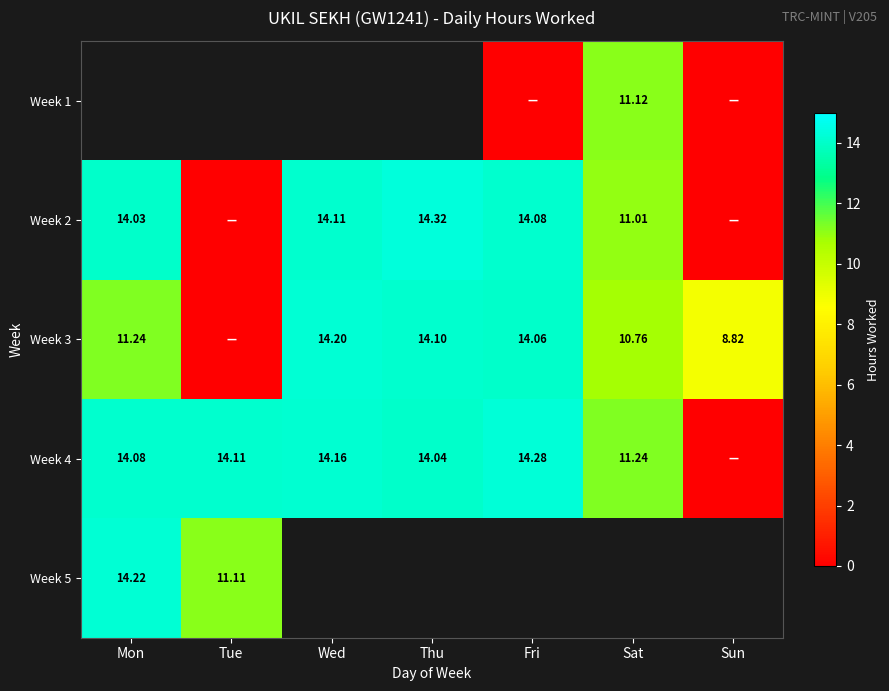

What is the difference between the highest and lowest values at Sat?

0.5